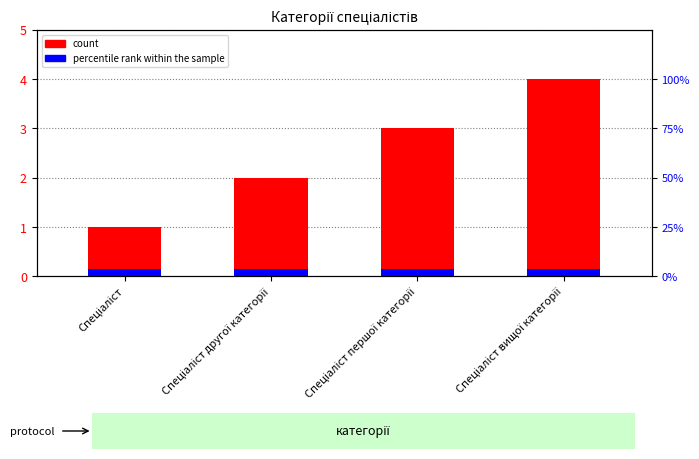

What is the difference between the highest and lowest values at Спеціаліст першої категорії?

2.9